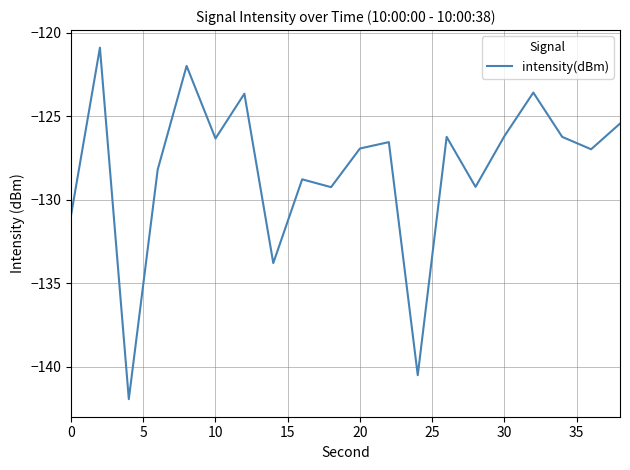

What is the difference between the maximum and minimum values?

21.0